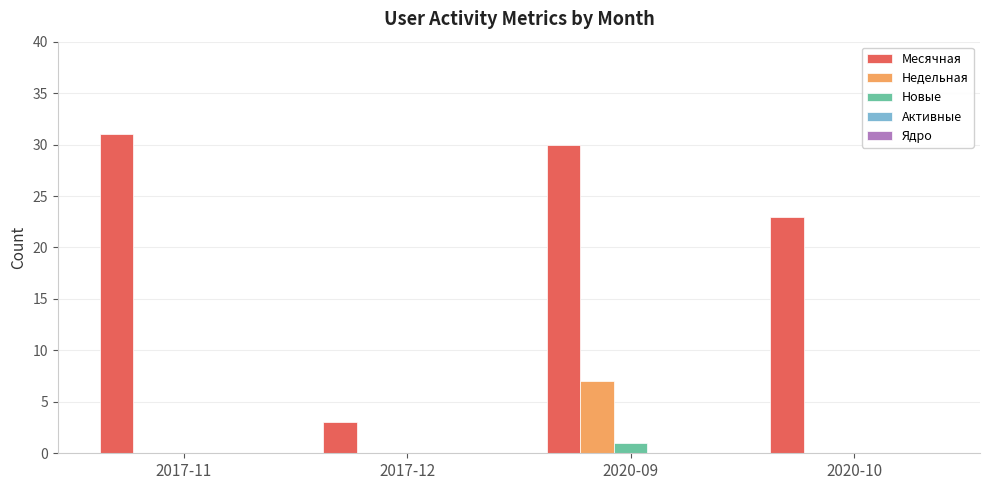

At which category is the sum across all series the highest?

2020-09